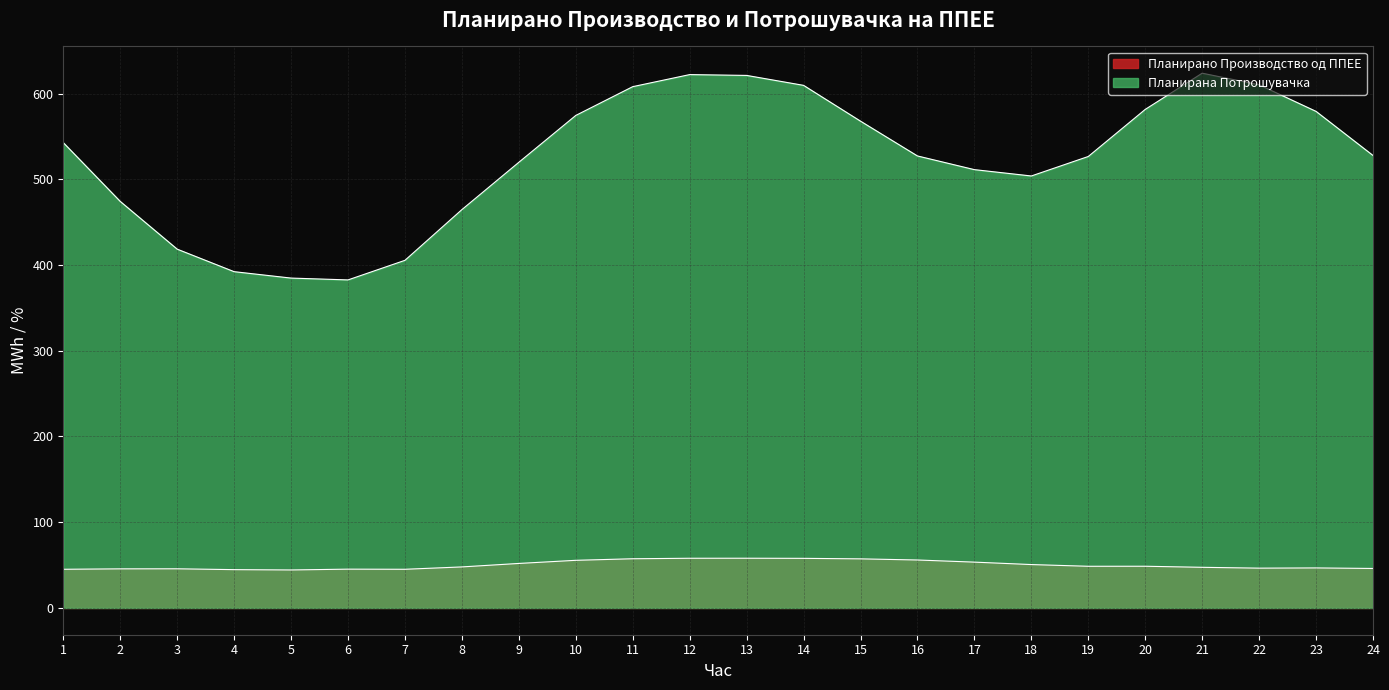

True or false: Планирана Потрошувачка and Планирано Производство од ППЕЕ cross at least once.

False